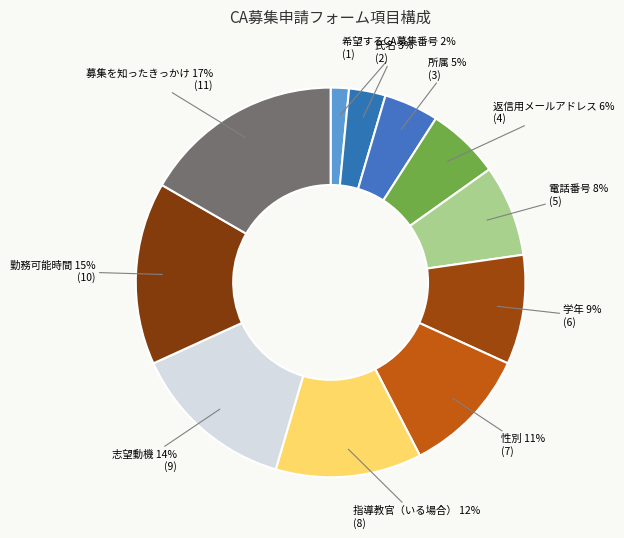

Is it true that 希望するCA募集番号 is 2% of the pie?

True